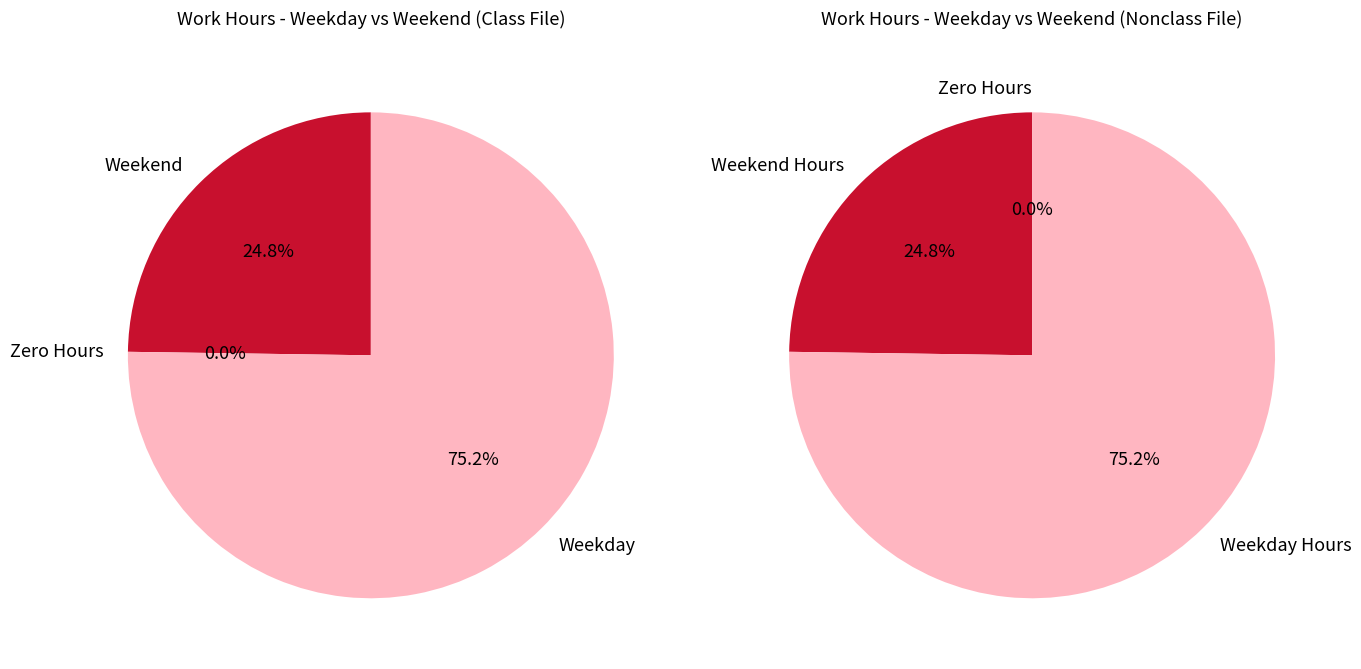

True or false: Tue accounts for 1% of the total.

False